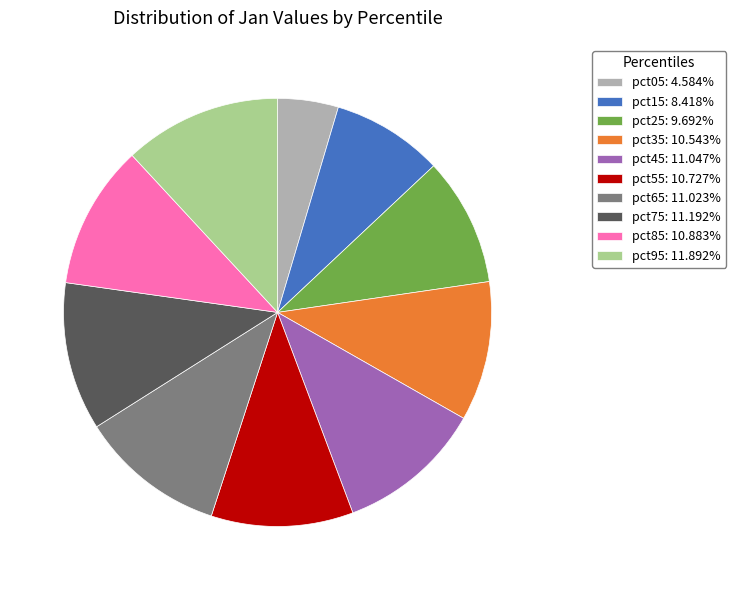

Which slice is the smallest?

pct05